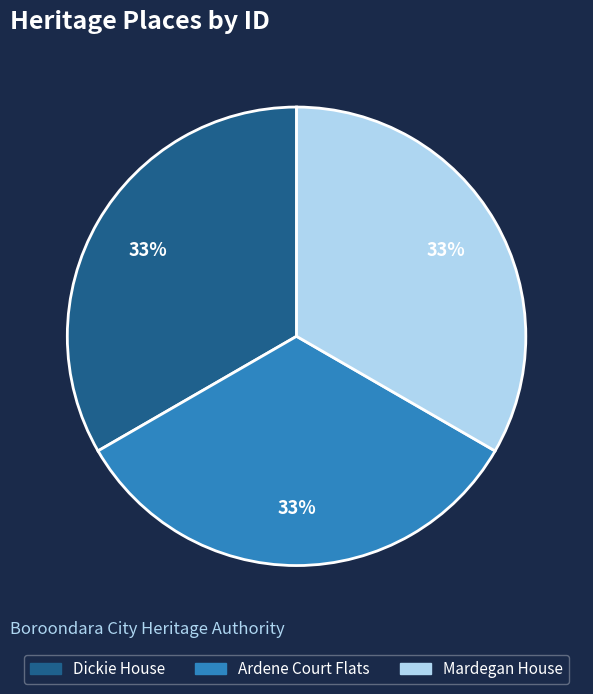

Approximately how many times larger is the value at Mardegan House compared to Ardene Court Flats?

1.0